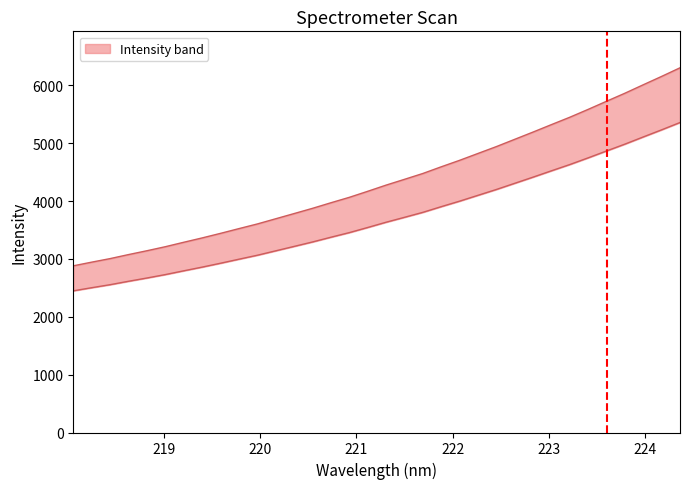

True or false: y has more than 2 interior local peaks.

False